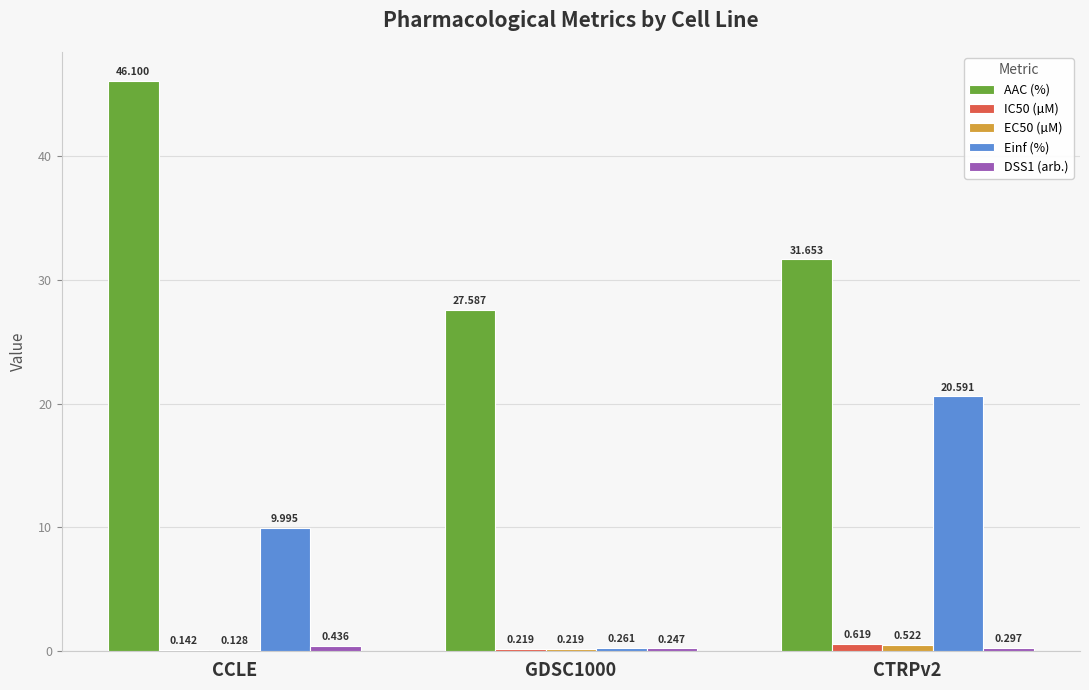

Is the value of IC50 (µM) at CTRPv2 greater than the value of EC50 (µM) at CCLE?

Yes